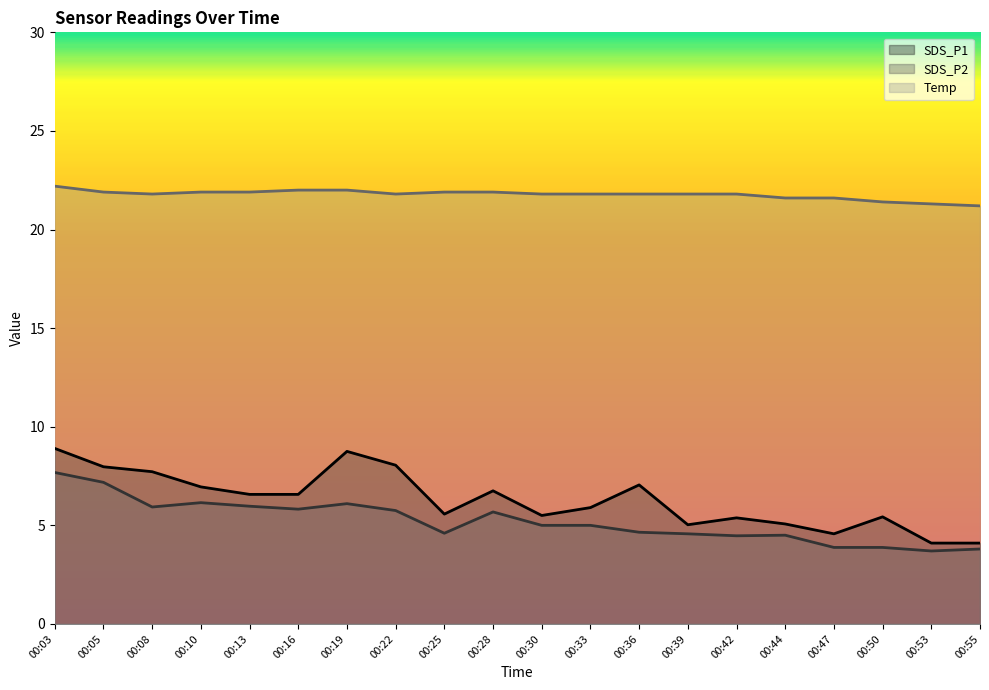

Which has a higher value, 00:19 or 00:30?

00:19